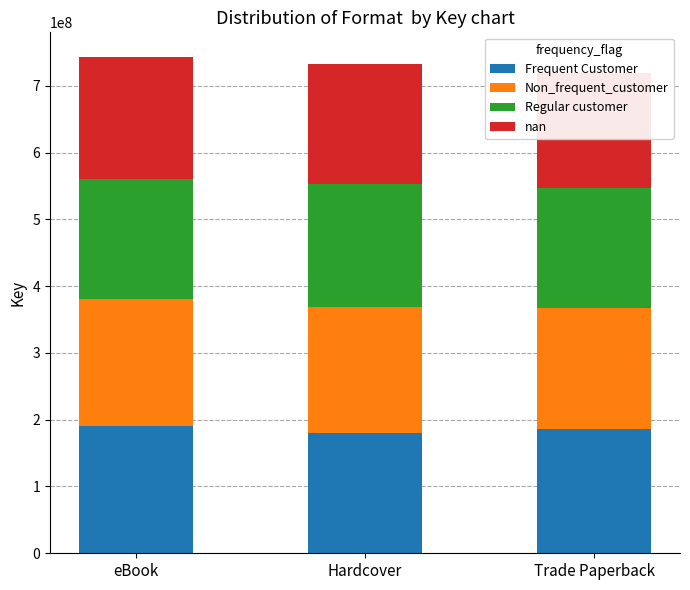

What is the label of the 1st bar from the right?

Trade Paperback